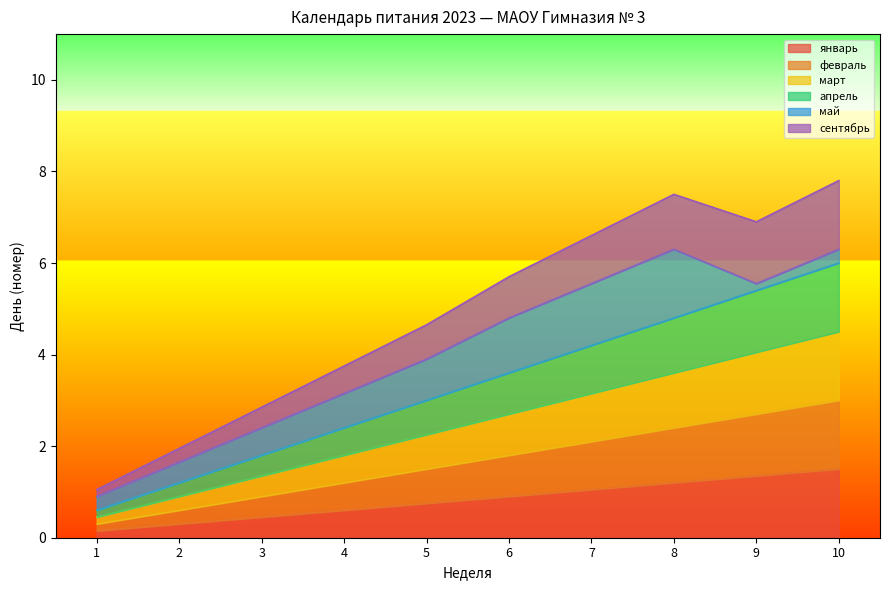

True or false: апрель has more than 0 points higher than both neighbors.

False